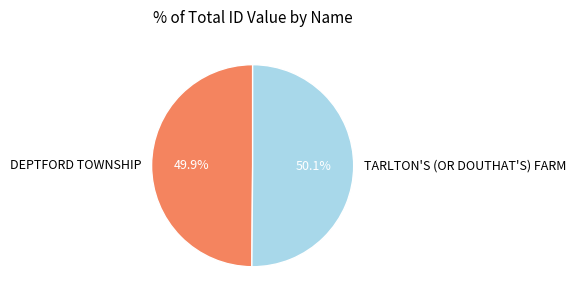

How many segments does this pie chart have?

2